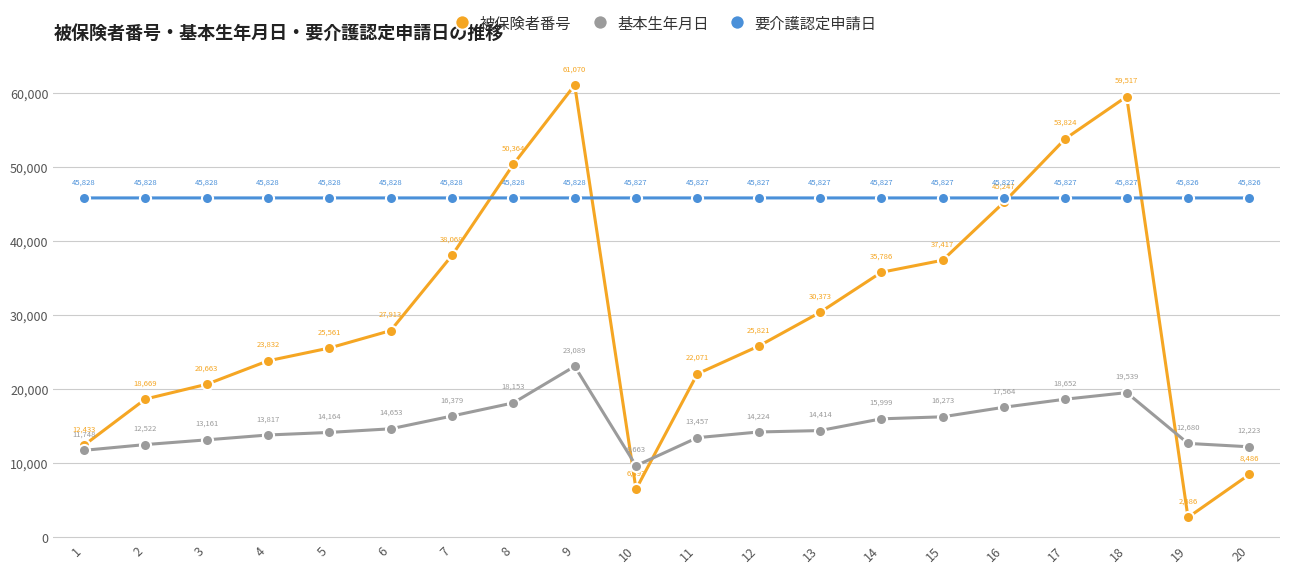

Reading left to right, what are all the values shown in this chart?

被保険者番号: 1=12433	2=18669	3=20663	4=23832	5=25561	6=27913	7=38068	8=50364	9=61070	10=6493	11=22071	12=25821	13=30373	14=35786	15=37417	16=45247	17=53824	18=59517	19=2686	20=8486
基本生年月日: 1=11748	2=12522	3=13161	4=13817	5=14164	6=14653	7=16379	8=18153	9=23089	10=9663	11=13457	12=14224	13=14414	14=15999	15=16273	16=17564	17=18652	18=19539	19=12680	20=12223
要介護認定申請日: 1=45828	2=45828	3=45828	4=45828	5=45828	6=45828	7=45828	8=45828	9=45828	10=45827	11=45827	12=45827	13=45827	14=45827	15=45827	16=45827	17=45827	18=45827	19=45826	20=45826